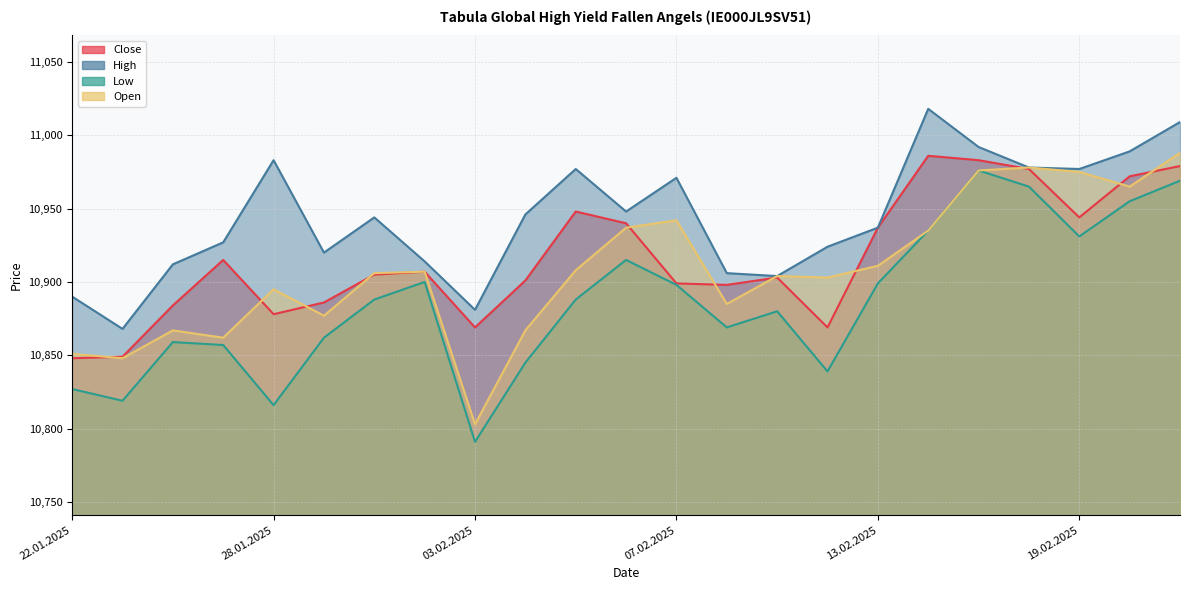

True or false: Open has more than 1 points higher than both neighbors.

True